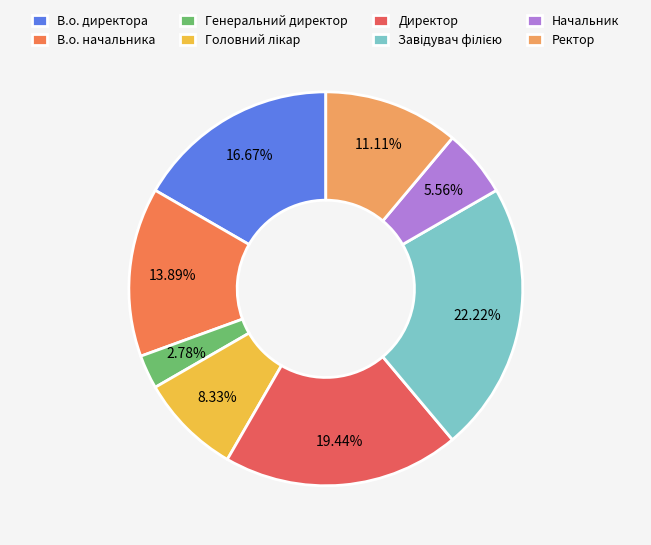

Does any single category account for the majority?

No